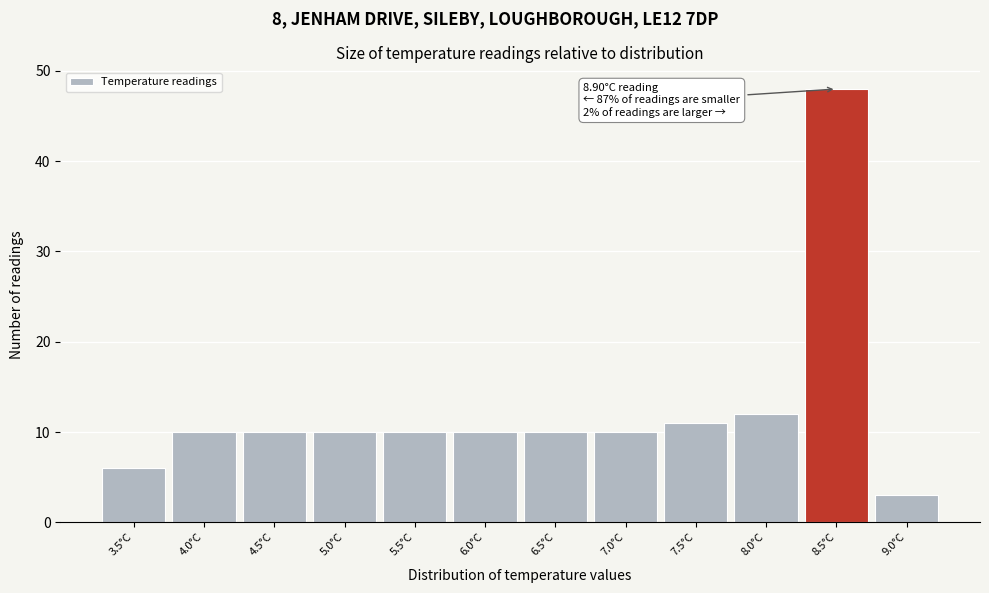

Reading left to right, extract all data points from this chart.

3.5°C=6	4.0°C=10	4.5°C=10	5.0°C=10	5.5°C=10	6.0°C=10	6.5°C=10	7.0°C=10	7.5°C=11	8.0°C=12	8.5°C=48	9.0°C=3